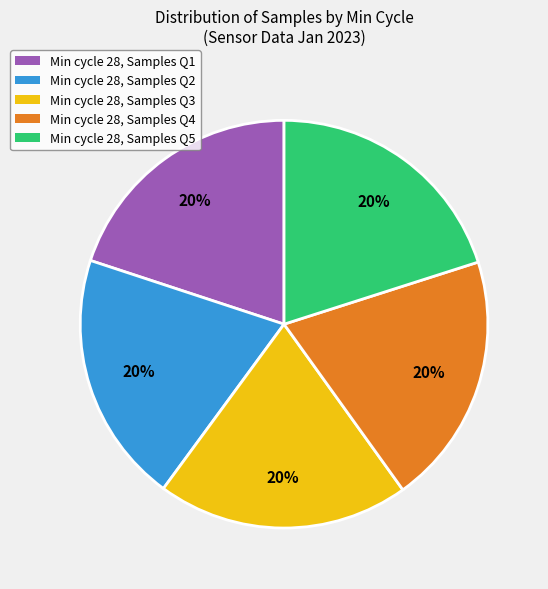

To the nearest percent, what is the average slice percentage?

20%